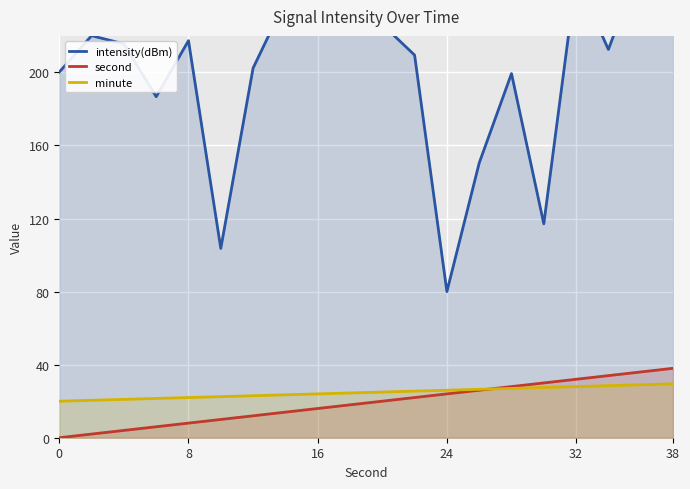

True or false: second and intensity(dBm) cross at least once.

False